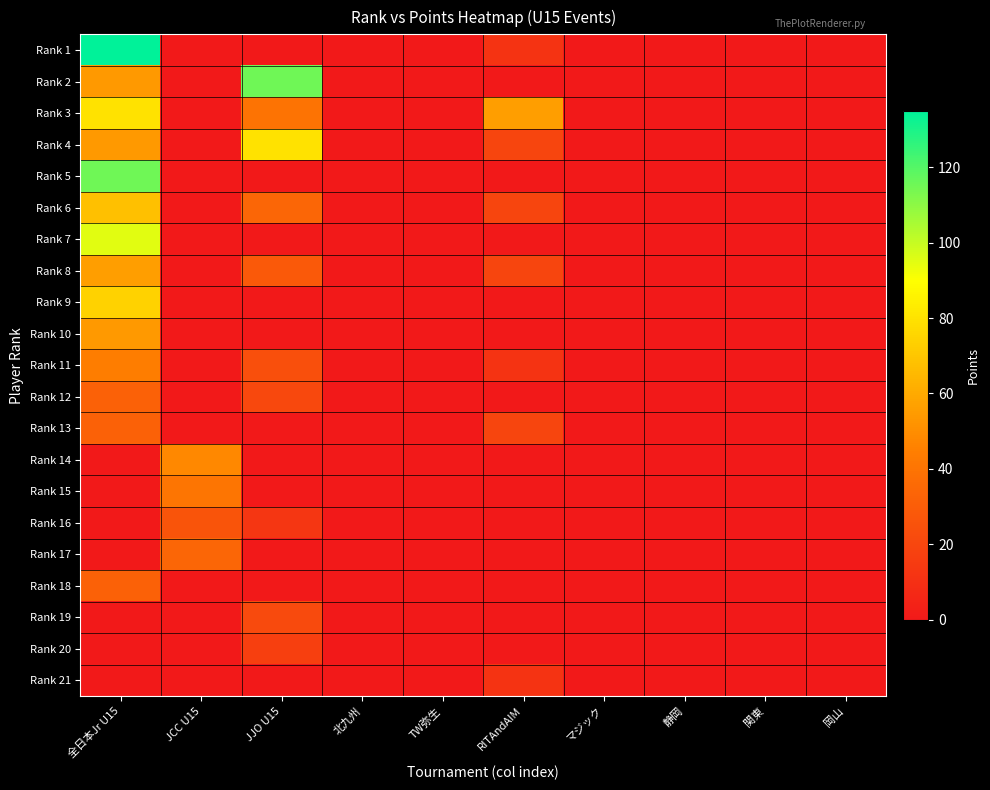

List the series in order of their peak value, highest first.

Rank 1, Rank 2, Rank 5, Rank 7, Rank 3, Rank 4, Rank 9, Rank 6, Rank 8, Rank 10, Rank 14, Rank 11, Rank 15, Rank 17, Rank 12, Rank 13, Rank 18, Rank 16, Rank 19, Rank 20, Rank 21